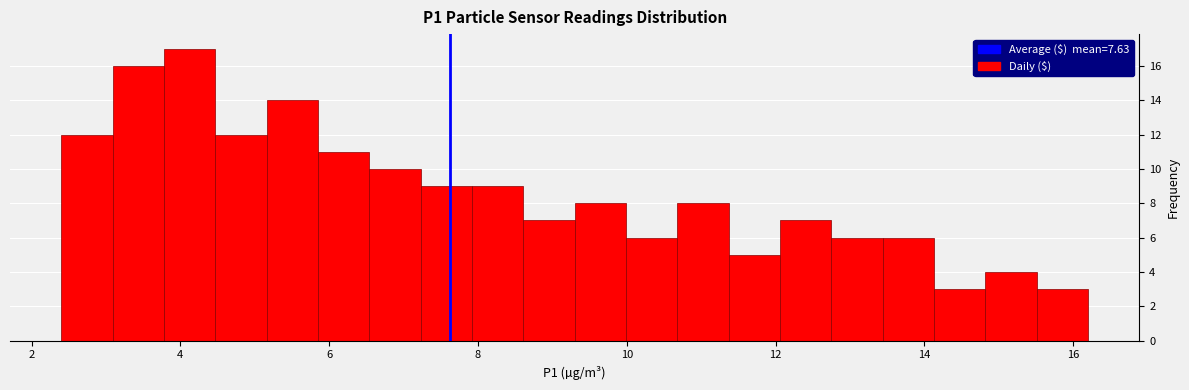

Read against the x-axis, roughly where is the centre of the tallest bar?

4.2